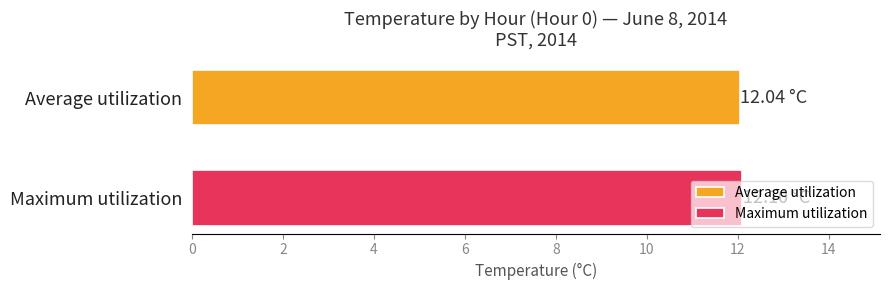

Which series has the largest range (max minus min)?

Average utilization